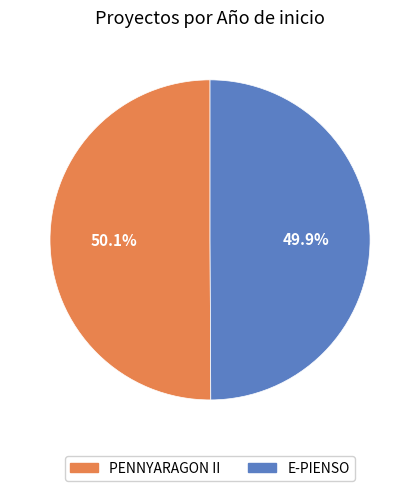

Approximately how many times larger is the value at PENNYARAGON II compared to E-PIENSO?

1.0